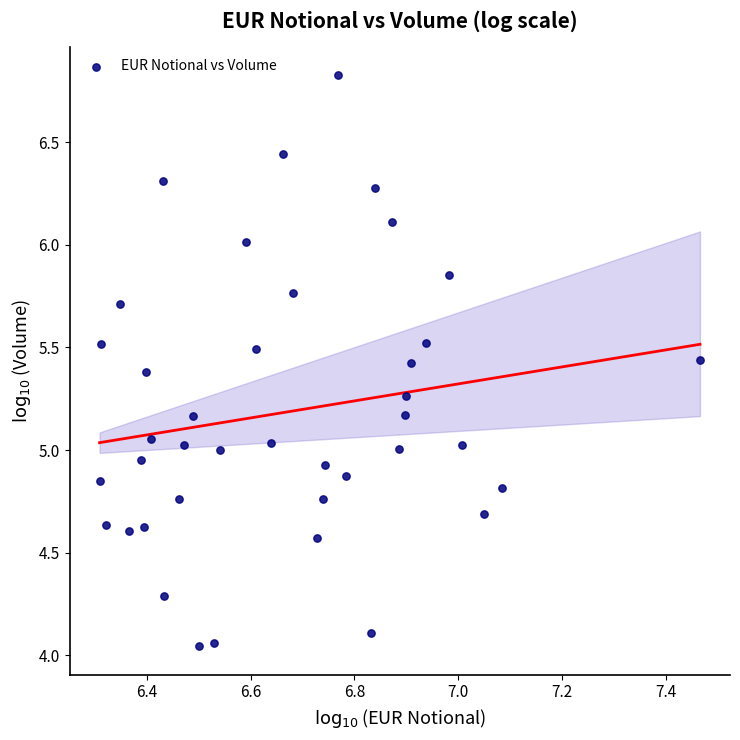

What is the range of X values (max minus min)?

1.2